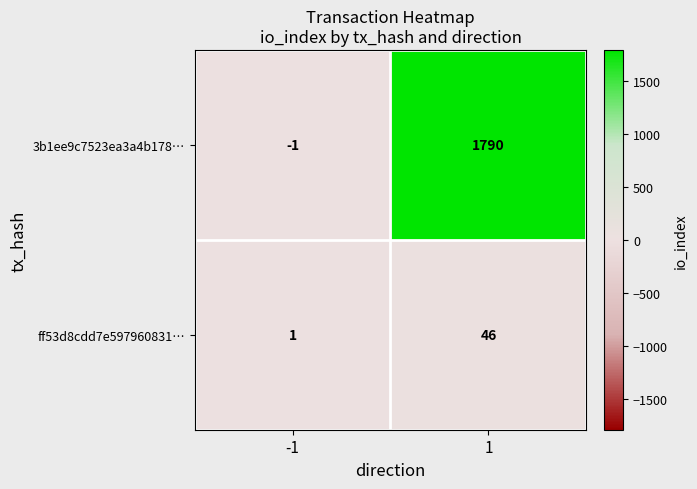

At which category is the sum across all series the highest?

1